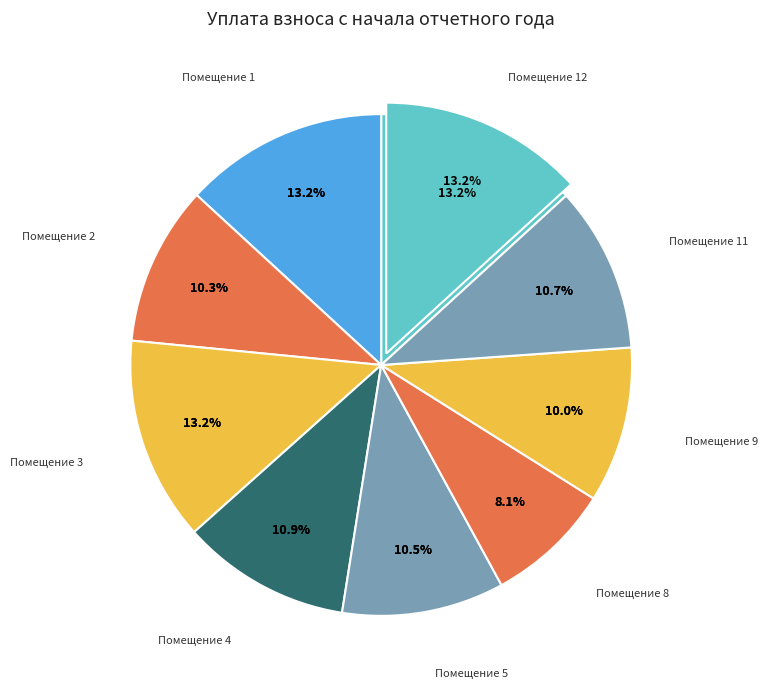

To the nearest percent, what is the difference between the 3 and 8 slice percentages?

5%